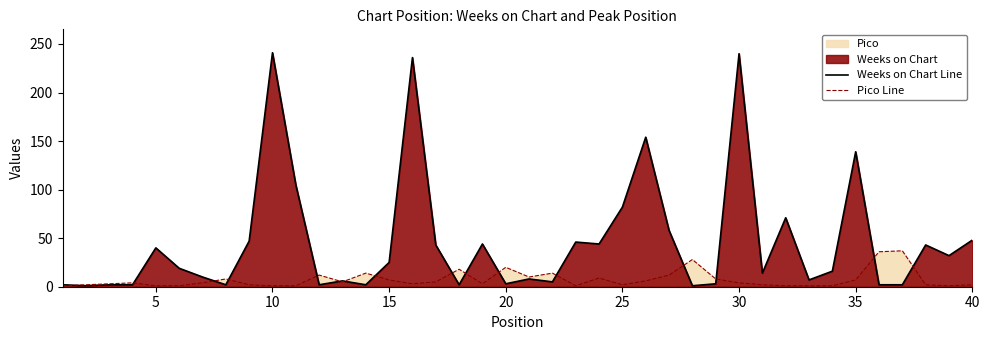

Rank the series by their maximum value, from lowest to highest.

Pico Line, Weeks on Chart Line